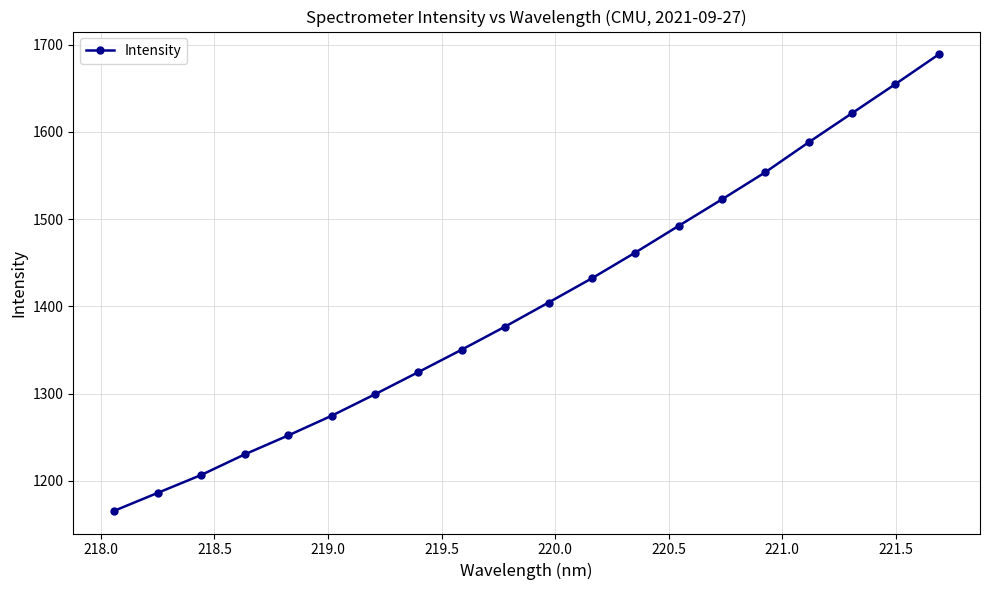

What is the smallest value displayed?

1165.8